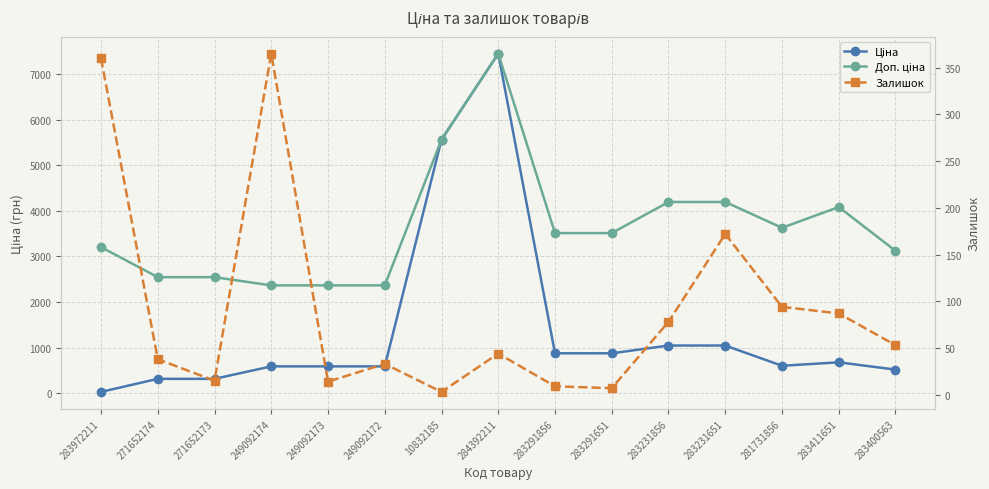

How many data points in Ціна are above 604?

8